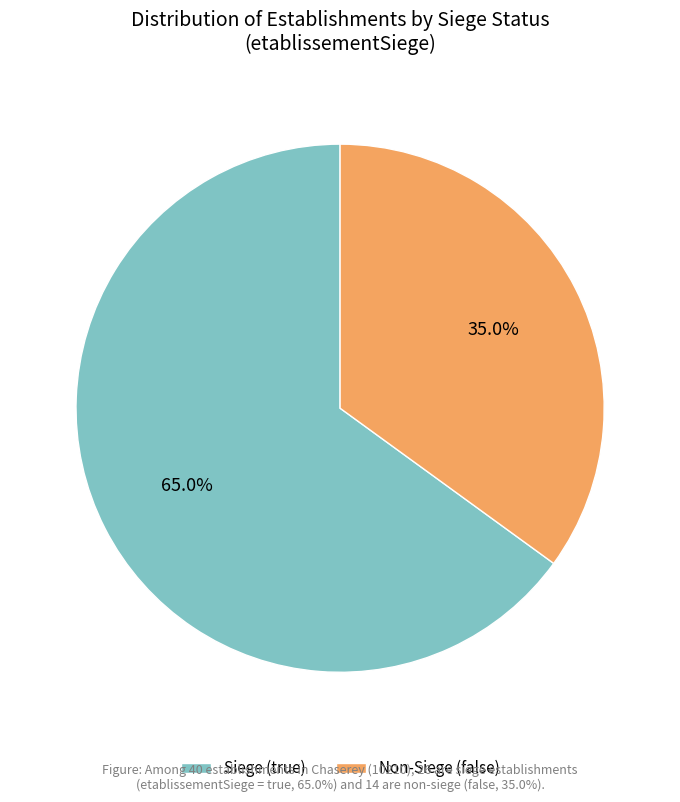

Which has a higher value, Siege (true) or Non-Siege (false)?

Siege (true)